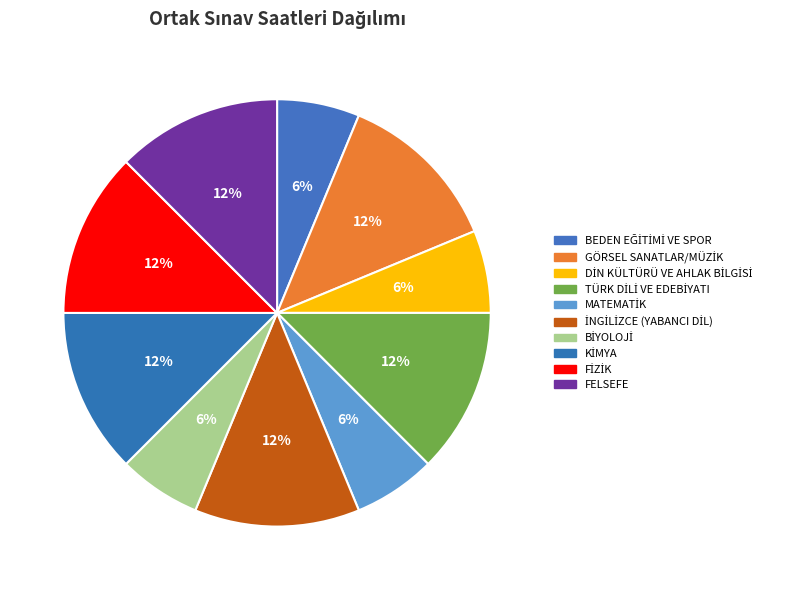

To the nearest percent, what percentage of the pie is MATEMATİK?

6%